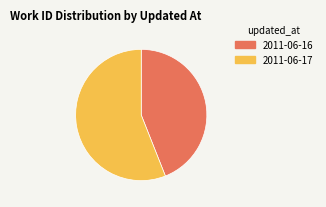

Rank the categories by value from highest to lowest.

2011-06-17, 2011-06-16